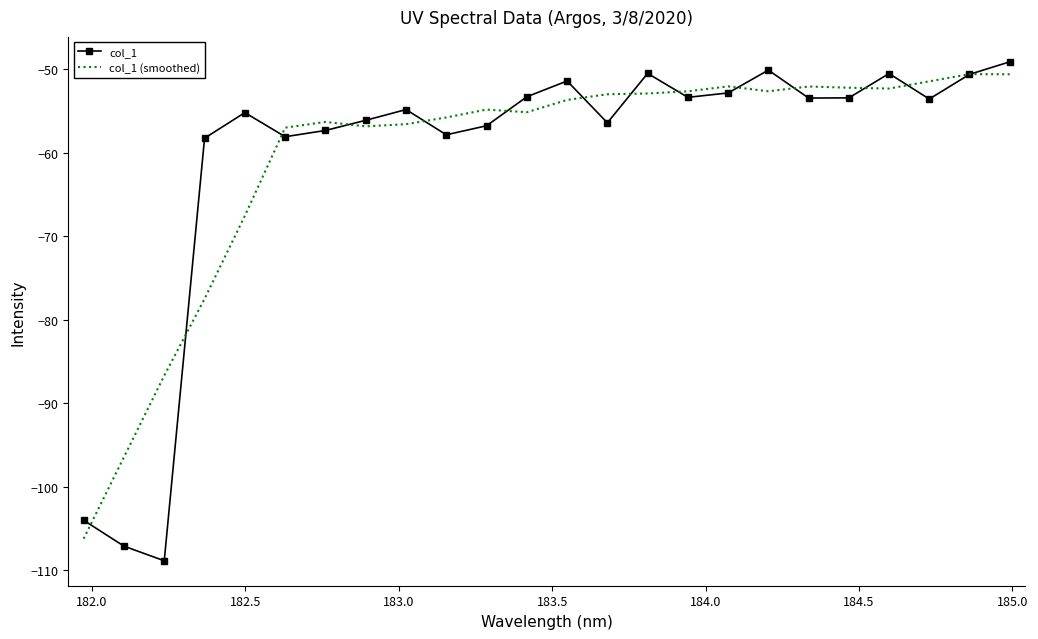

Which series has the largest range (max minus min)?

col_1